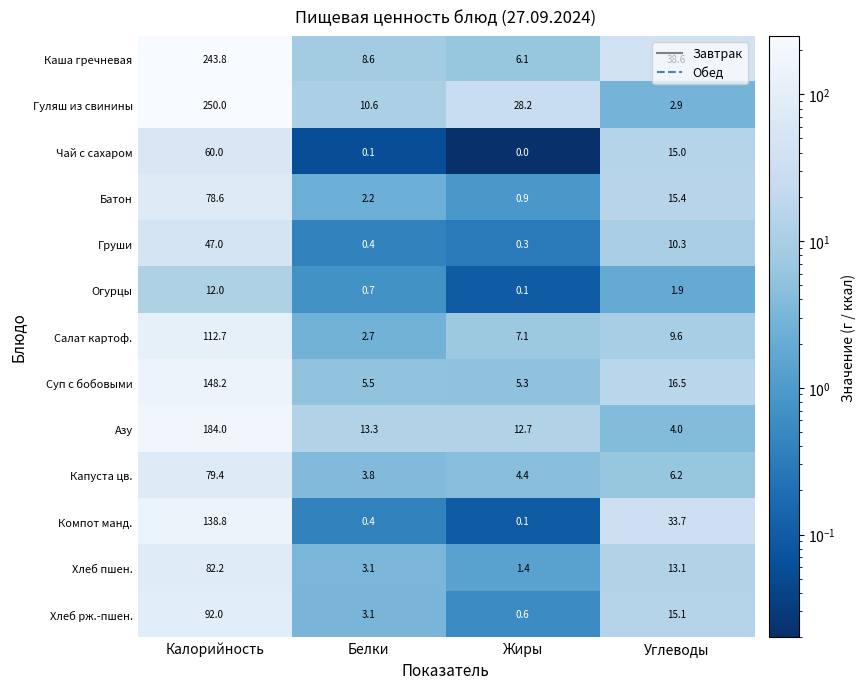

Count the number of categories in the chart.

4